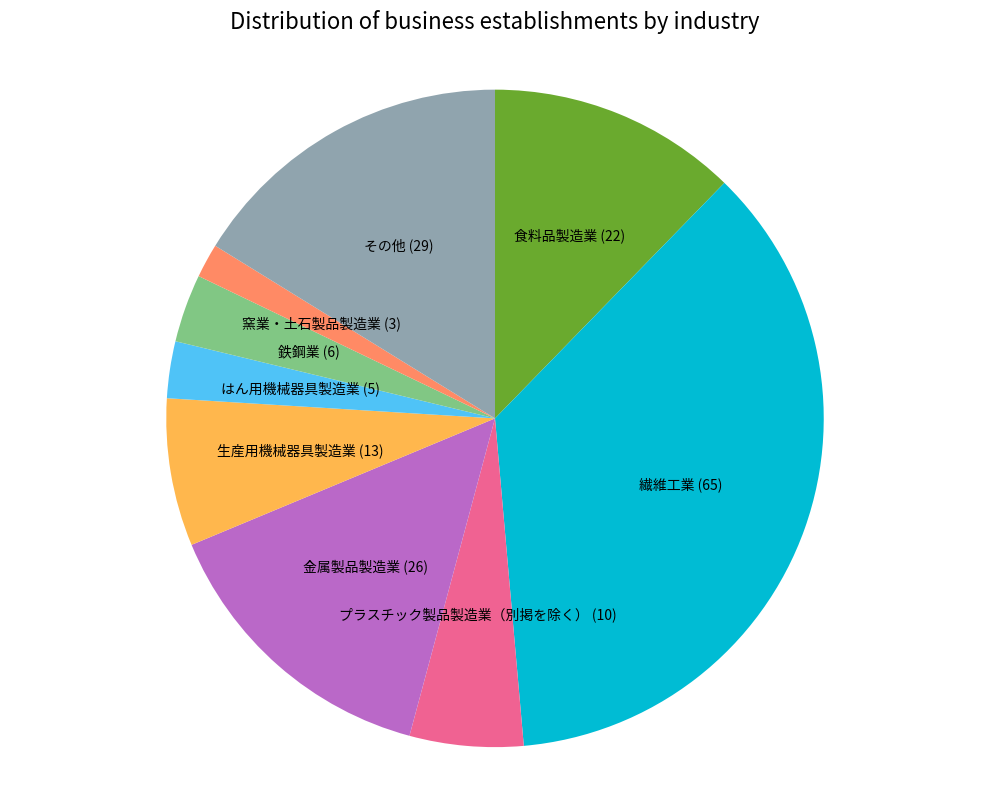

Count the number of slices in the pie.

9